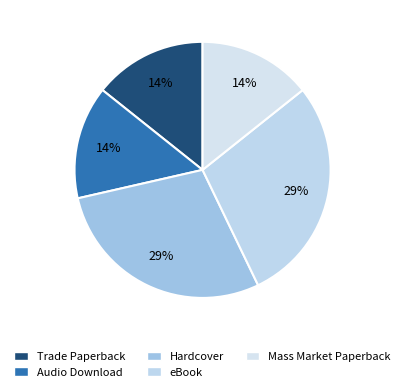

Is there a majority slice in this chart?

No